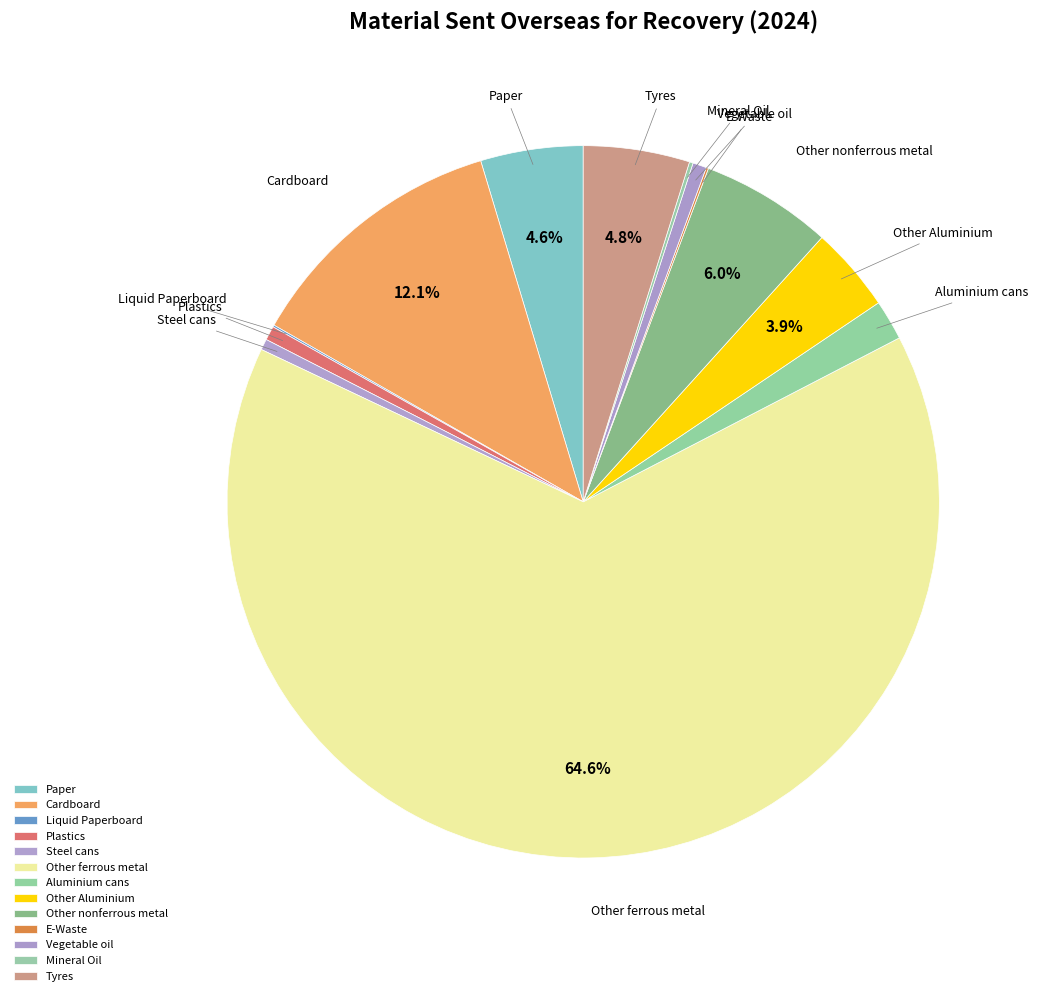

How many slices are in this pie chart?

13